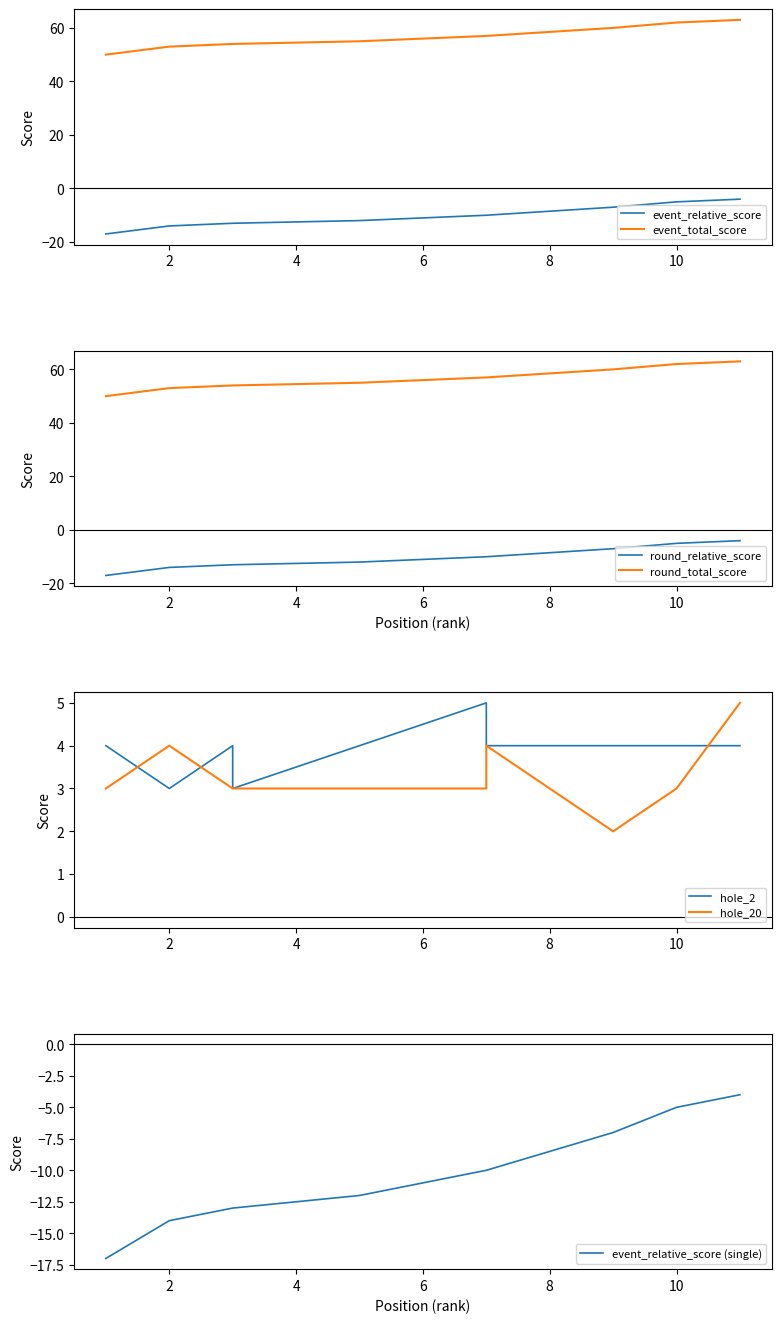

What is the total value across all series at 1?

73